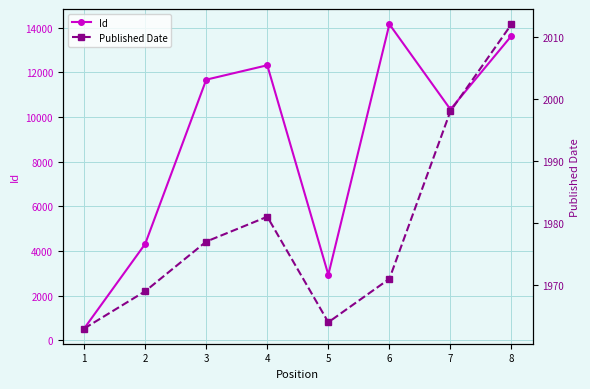

What is the spread (max minus min) of values at 4?

10332